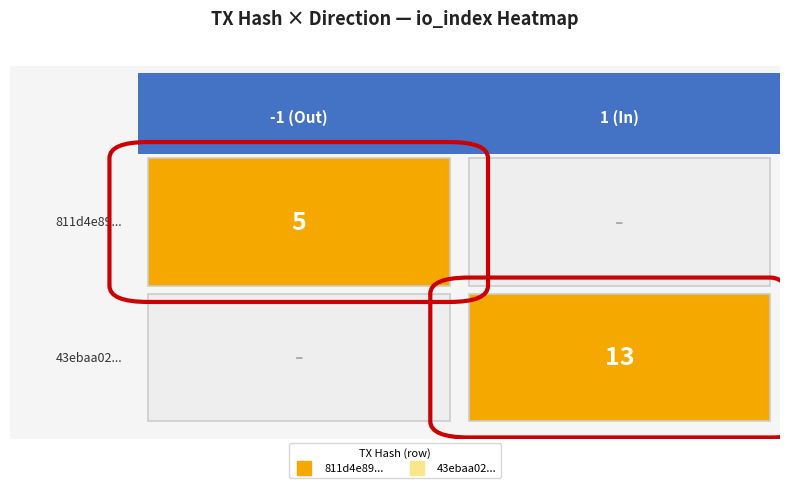

How many distinct data groups are displayed?

2